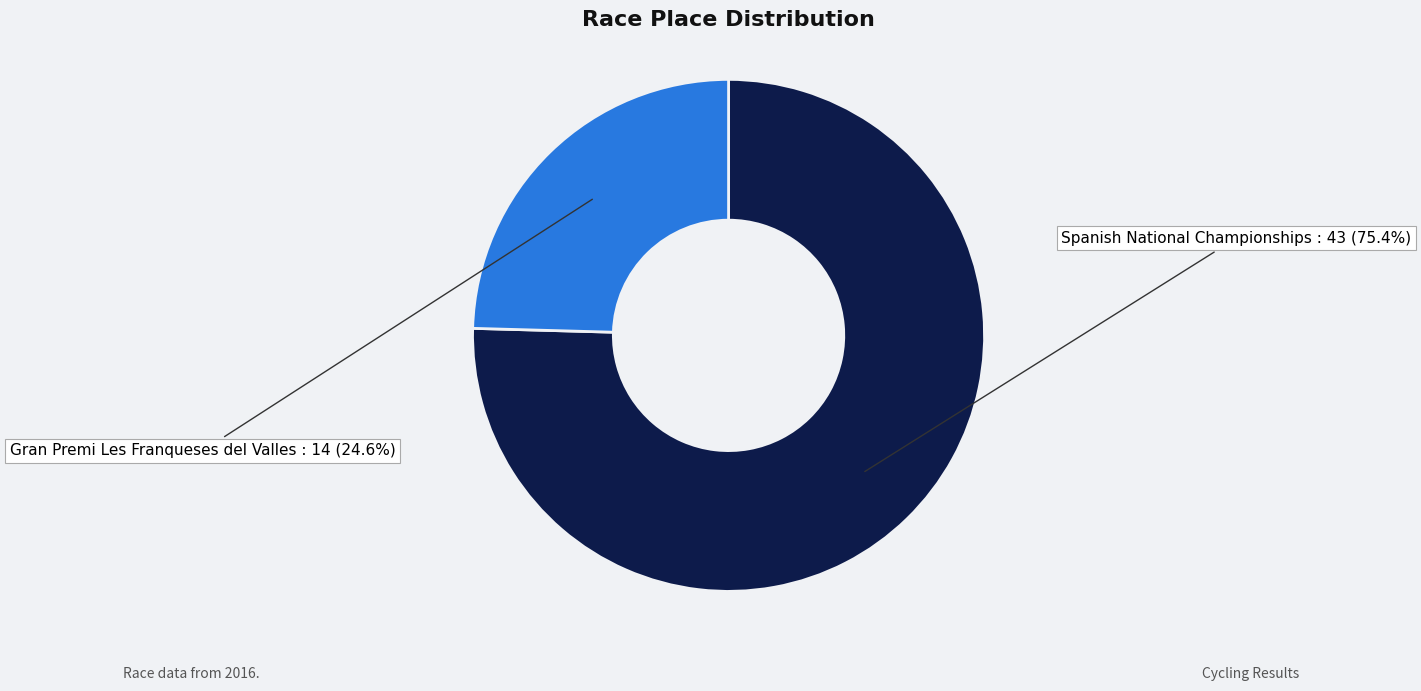

To the nearest percent, what is the average slice percentage?

50%